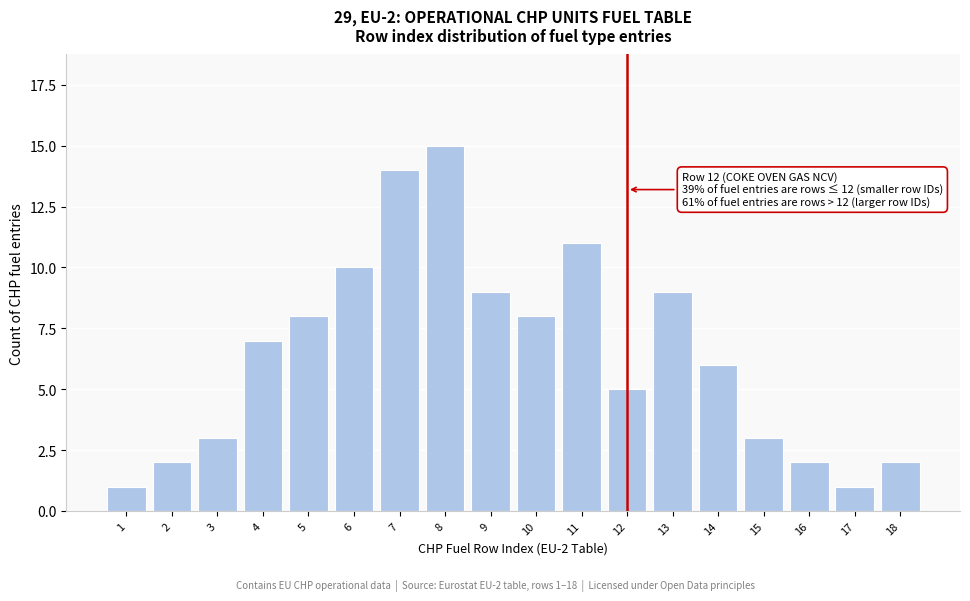

Reading right to left, what are all the values shown in this chart?

18=2	17=1	16=2	15=3	14=6	13=9	12=5	11=11	10=8	9=9	8=15	7=14	6=10	5=8	4=7	3=3	2=2	1=1